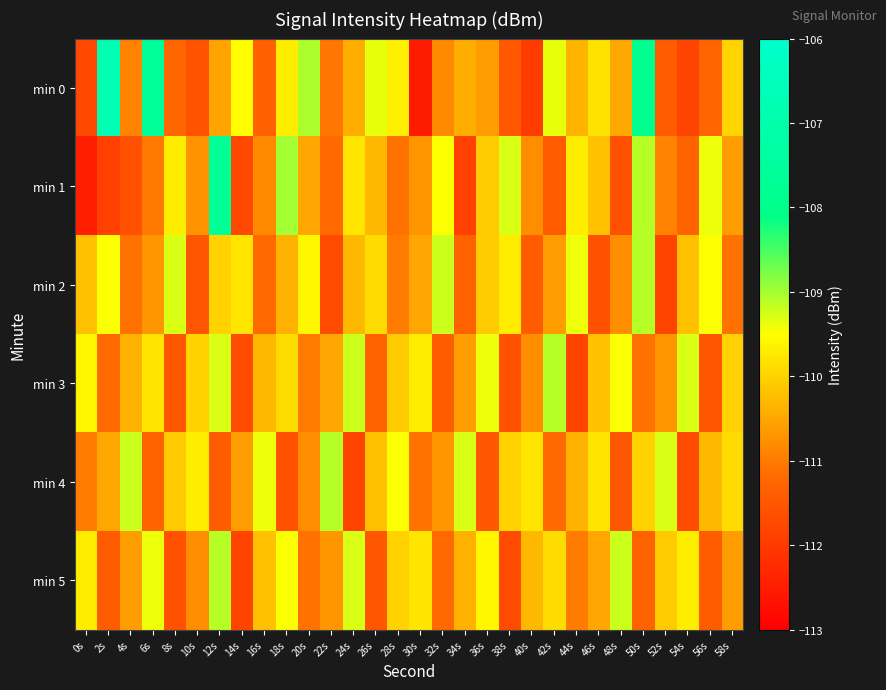

Reading left to right, extract all data points from this chart.

min 0: 0s=-111.7	2s=-106.8	4s=-110.9	6s=-107.6	8s=-111.2	10s=-111.6	12s=-110.5	14s=-109.5	16s=-111.3	18s=-109.7	20s=-109.1	22s=-111.0	24s=-110.4	26s=-109.4	28s=-109.7	30s=-112.5	32s=-110.8	34s=-110.4	36s=-110.6	38s=-111.5	40s=-112.0	42s=-109.4	44s=-110.3	46s=-109.8	48s=-110.5	50s=-107.9	52s=-111.4	54s=-111.8	56s=-111.3	58s=-110.0
min 1: 0s=-112.5	2s=-111.9	4s=-111.6	6s=-111.0	8s=-109.7	10s=-110.7	12s=-107.7	14s=-111.8	16s=-110.8	18s=-109.0	20s=-110.5	22s=-111.2	24s=-109.8	26s=-110.3	28s=-111.1	30s=-110.7	32s=-109.5	34s=-111.9	36s=-110.1	38s=-109.3	40s=-110.8	42s=-111.4	44s=-109.7	46s=-110.2	48s=-111.6	50s=-109.1	52s=-110.9	54s=-111.3	56s=-109.4	58s=-110.6
min 2: 0s=-110.2	2s=-109.5	4s=-111.1	6s=-110.7	8s=-109.3	10s=-111.5	12s=-110.0	14s=-109.8	16s=-111.2	18s=-110.4	20s=-109.6	22s=-111.7	24s=-110.3	26s=-109.9	28s=-111.0	30s=-110.5	32s=-109.2	34s=-111.3	36s=-110.1	38s=-109.7	40s=-111.4	42s=-110.6	44s=-109.4	46s=-111.6	48s=-110.8	50s=-109.1	52s=-111.8	54s=-110.2	56s=-109.5	58s=-111.1
min 3: 0s=-109.6	2s=-111.2	4s=-110.4	6s=-109.8	8s=-111.5	10s=-110.0	12s=-109.3	14s=-111.7	16s=-110.3	18s=-109.9	20s=-111.0	22s=-110.5	24s=-109.2	26s=-111.3	28s=-110.1	30s=-109.7	32s=-111.4	34s=-110.6	36s=-109.4	38s=-111.6	40s=-110.8	42s=-109.1	44s=-111.8	46s=-110.2	48s=-109.5	50s=-111.1	52s=-110.7	54s=-109.3	56s=-111.5	58s=-110.0
min 4: 0s=-111.0	2s=-110.5	4s=-109.2	6s=-111.3	8s=-110.1	10s=-109.7	12s=-111.4	14s=-110.6	16s=-109.4	18s=-111.6	20s=-110.8	22s=-109.1	24s=-111.8	26s=-110.2	28s=-109.5	30s=-111.1	32s=-110.7	34s=-109.3	36s=-111.5	38s=-110.0	40s=-109.8	42s=-111.2	44s=-110.4	46s=-109.8	48s=-111.5	50s=-110.0	52s=-109.3	54s=-111.7	56s=-110.3	58s=-109.9
min 5: 0s=-109.7	2s=-111.4	4s=-110.6	6s=-109.4	8s=-111.6	10s=-110.8	12s=-109.1	14s=-111.8	16s=-110.2	18s=-109.5	20s=-111.1	22s=-110.7	24s=-109.3	26s=-111.5	28s=-110.0	30s=-109.8	32s=-111.2	34s=-110.4	36s=-109.6	38s=-111.7	40s=-110.3	42s=-109.9	44s=-111.0	46s=-110.5	48s=-109.2	50s=-111.3	52s=-110.1	54s=-109.7	56s=-111.4	58s=-110.6